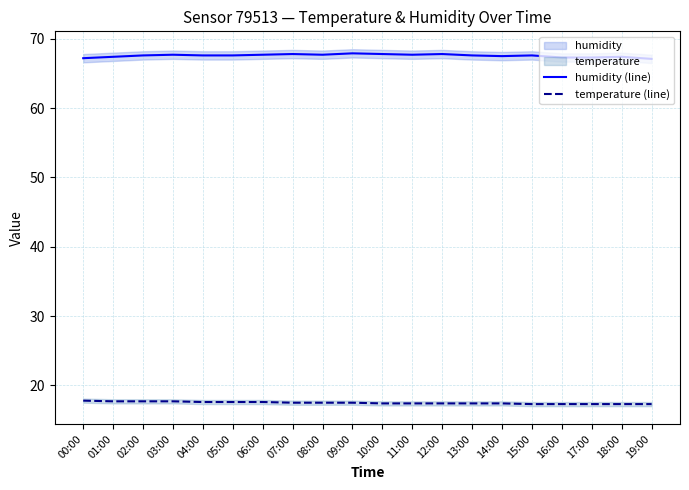

Read the humidity (line) value at 00:00.

67.2